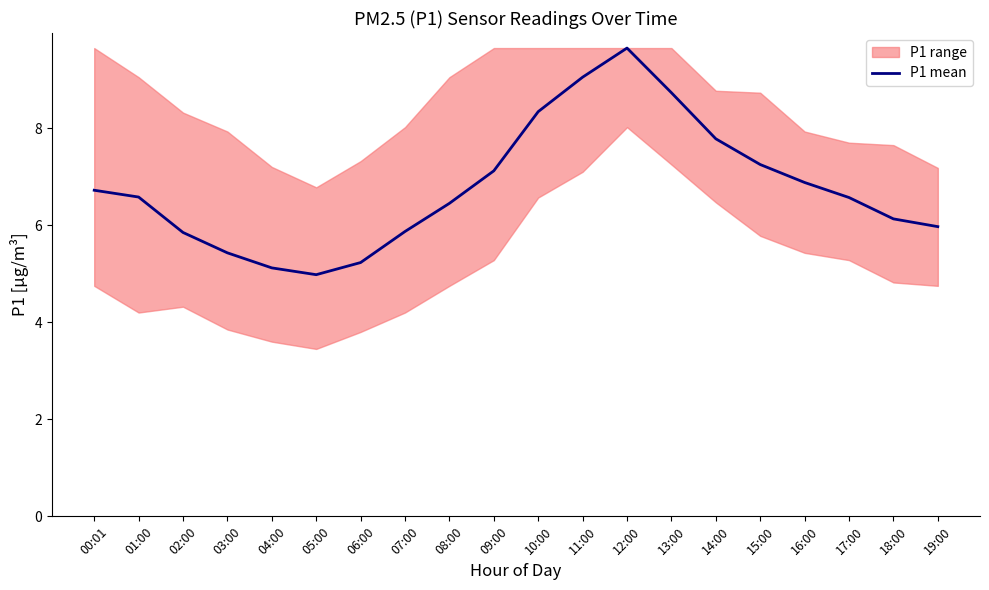

True or false: the data shows 11.4 at 17:00.

False